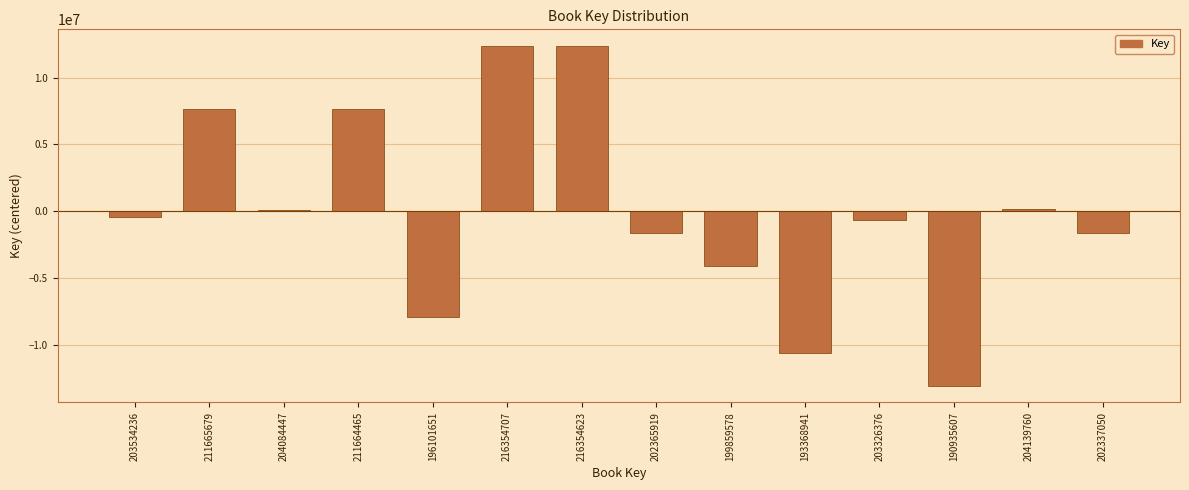

What is the change in value from 203326376 to 202337050?

-989326.0